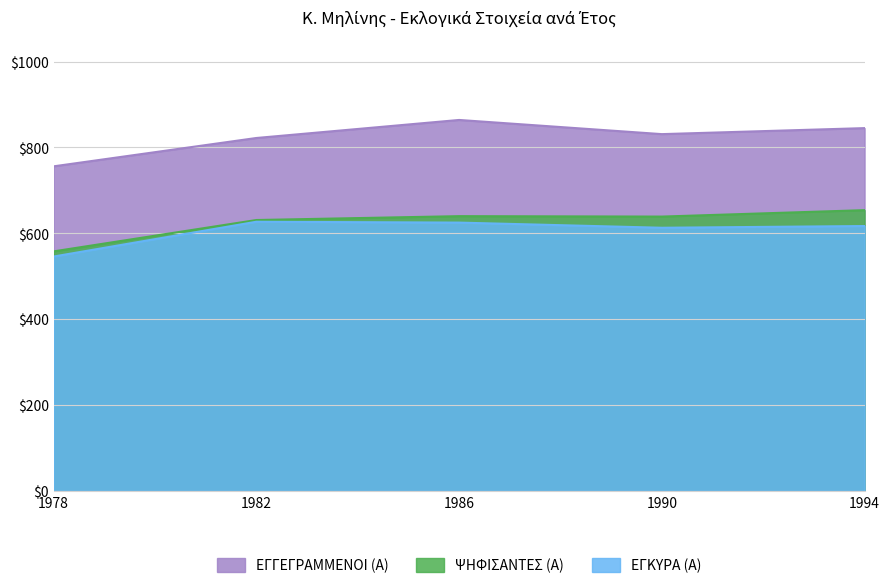

What is the value of the ΕΓΓΕΓΡΑΜΜΕΝΟΙ (Α) point at the 5th from the left?

845